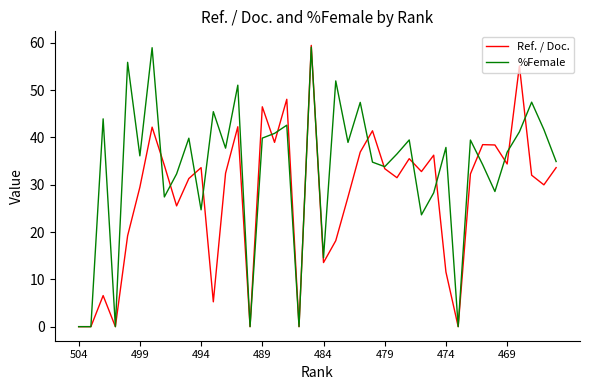

What is the greatest value displayed?

59.5